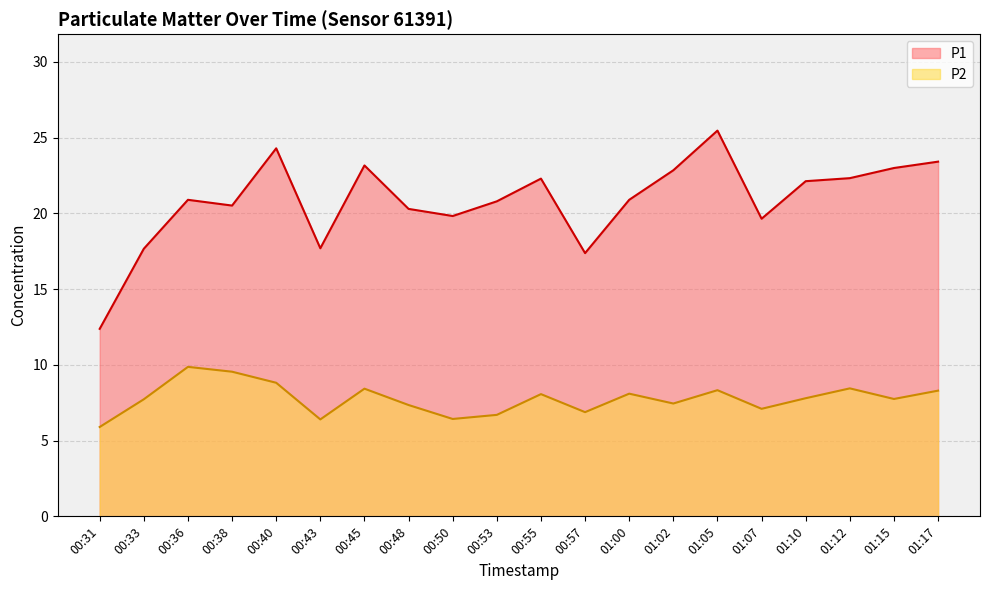

Rank the series by their maximum value, from lowest to highest.

P2, P1